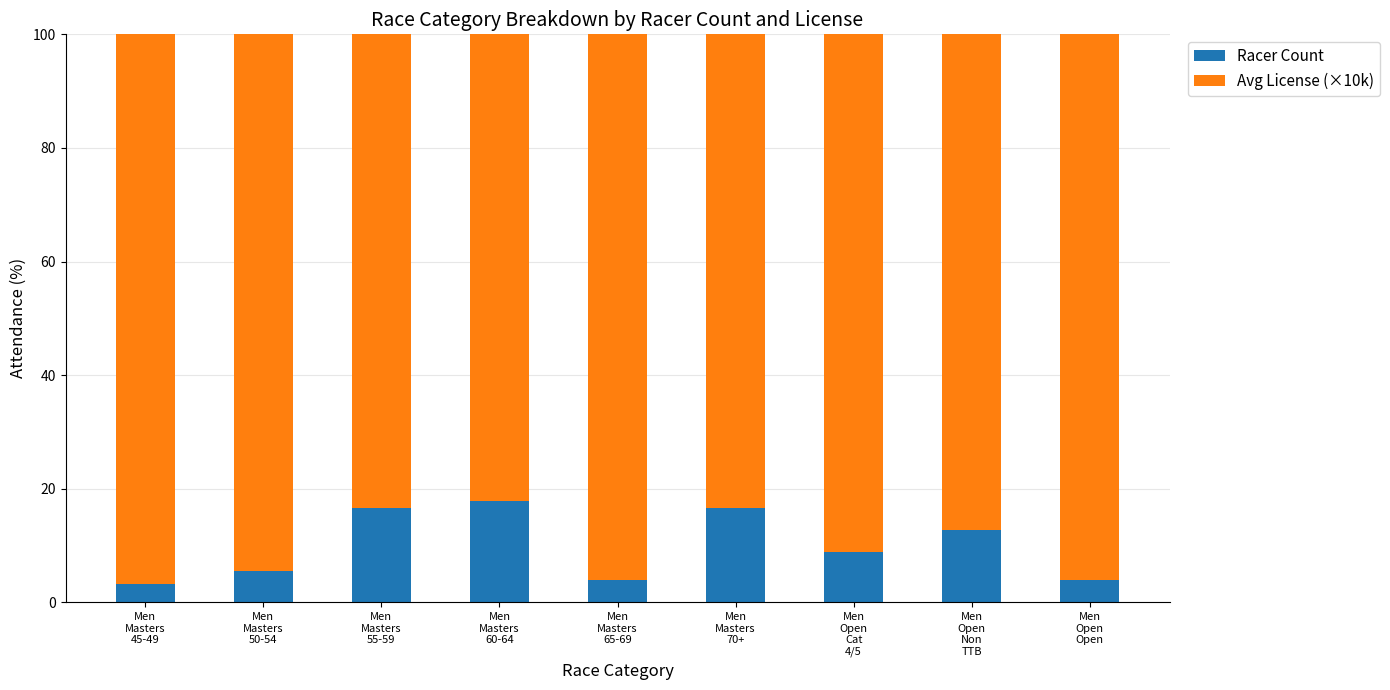

How many data points in Racer Count are above 8?

5